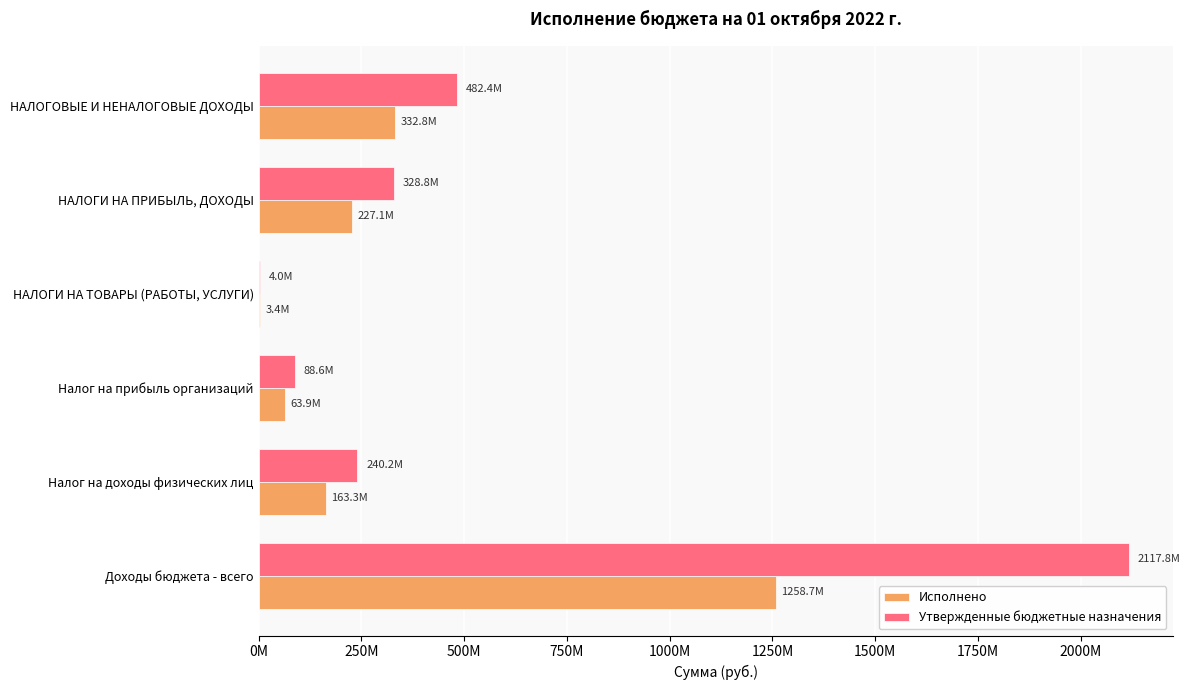

Which category has the highest value in the Утвержденные бюджетные назначения series?

Доходы бюджета - всего